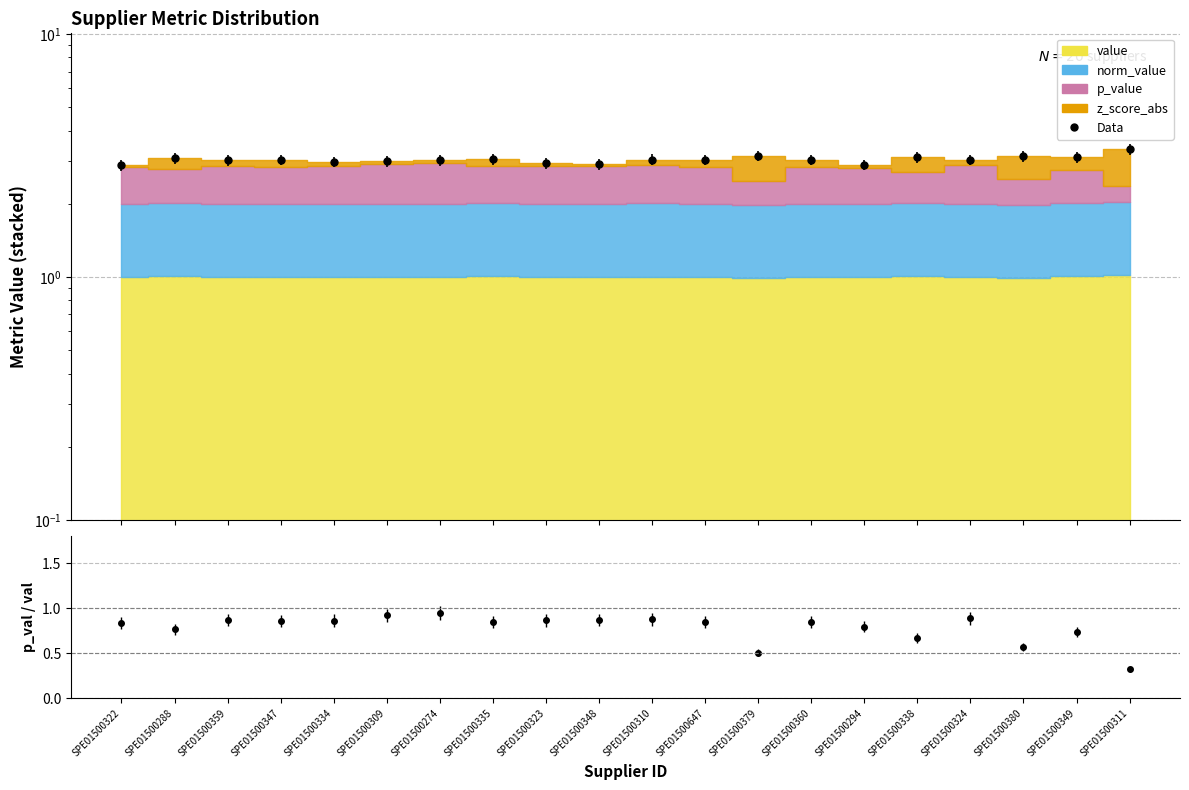

At which label does Data first exceed 3?

SPE01500288